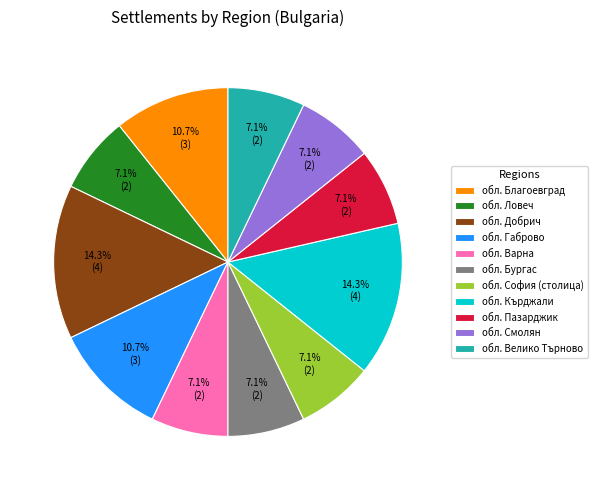

To the nearest percent, what is the difference between the largest and smallest slice percentages?

7%